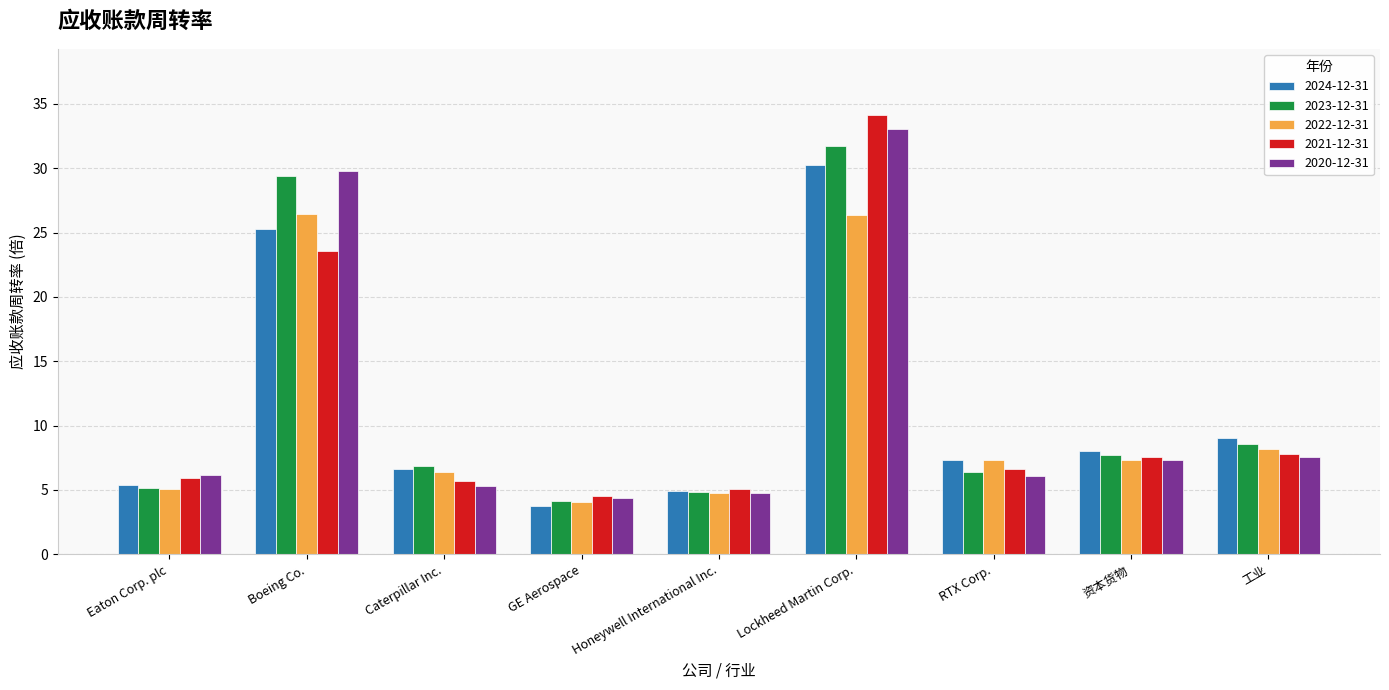

At which category does the chart reach its minimum across all series?

GE Aerospace